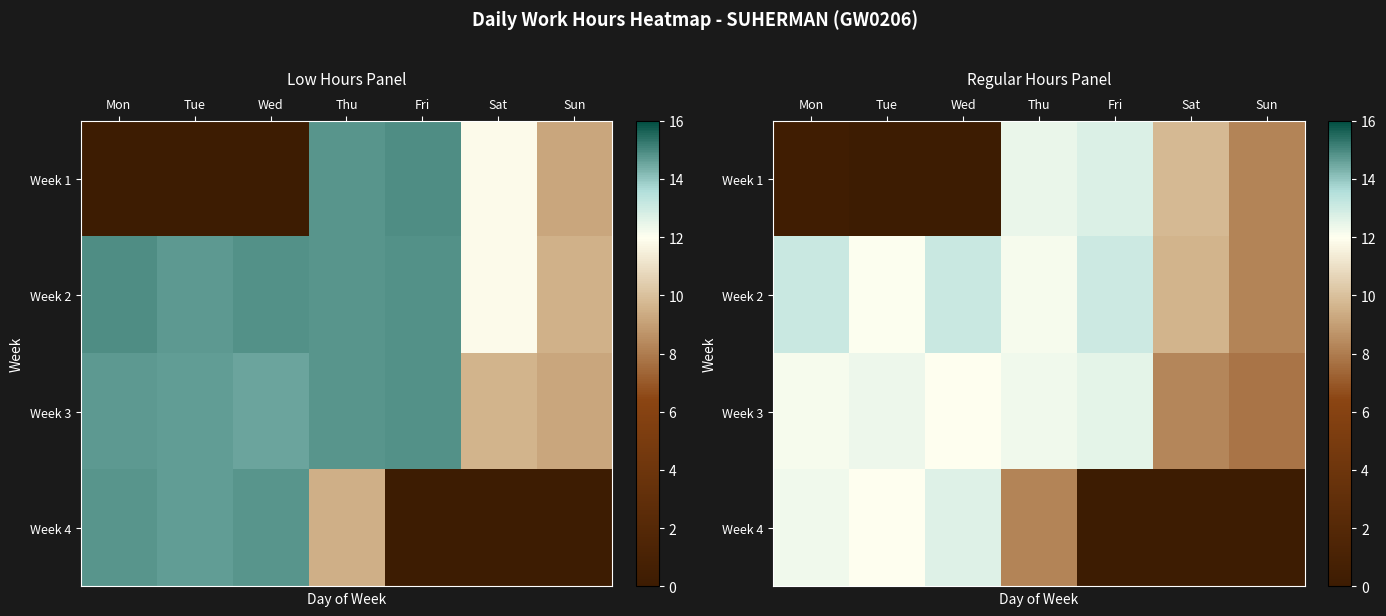

True or false: row_0 has a value of 0.1 at Wed.

True